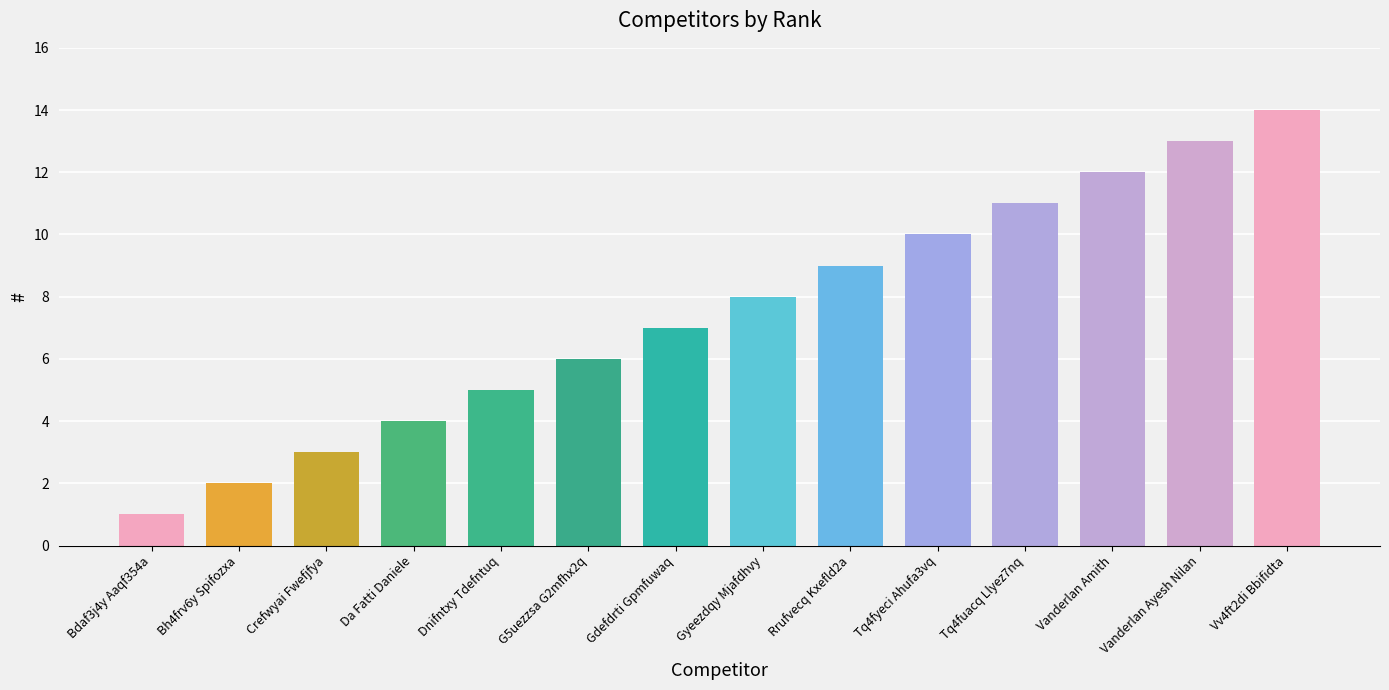

Rank the categories by value from lowest to highest.

Bdaf3j4y Aaqf354a, Bh4frv6y Spifozxa, Crefwyai Fwefjfya, Da Fatti Daniele, Dnifntxy Tdefntuq, G5uezzsa G2mfhx2q, Gdefdrti Gpmfuwaq, Gyeezdqy Mjafdhvy, Rrufvecq Kxefld2a, Tq4fyeci Ahufa3vq, Tq4fuacq Llyez7nq, Vanderlan Amith, Vanderlan Ayesh Nilan, Vv4ft2di Bbifidta